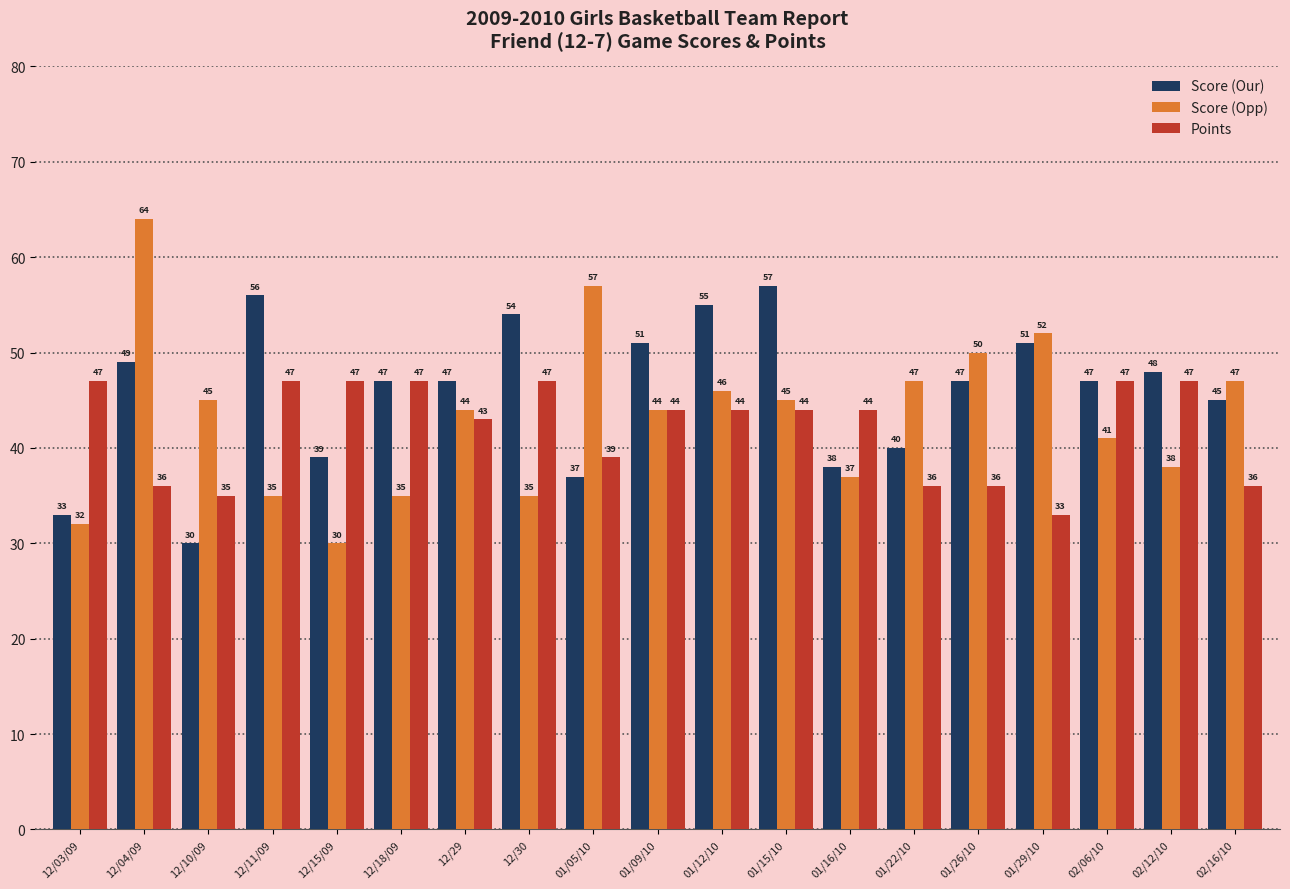

What is the minimum value shown in the chart?

30